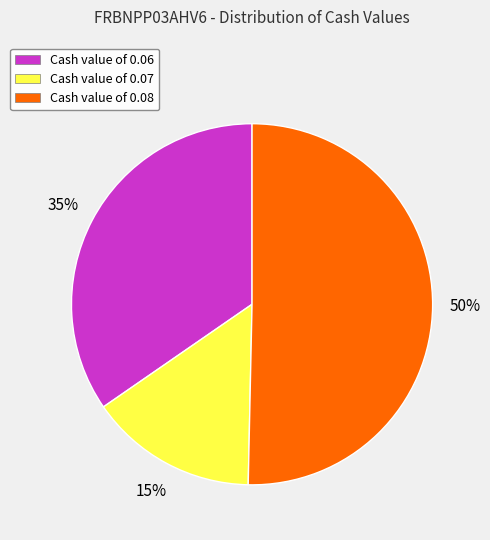

What percentage is the Cash value of 0.07 slice, to the nearest percent?

15%